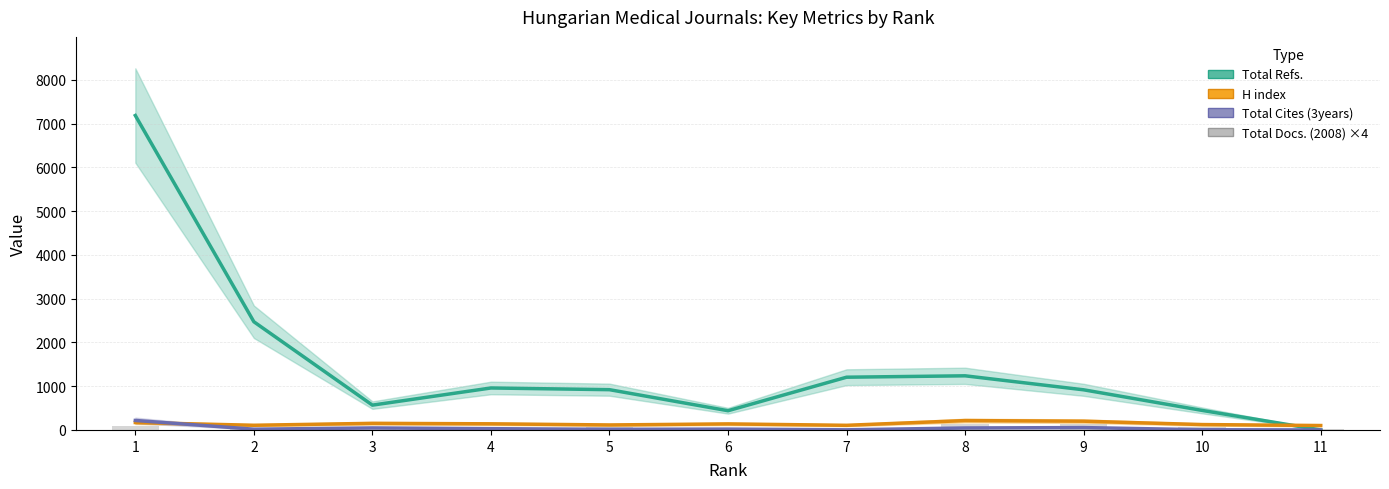

How many categories are shown in the chart?

11